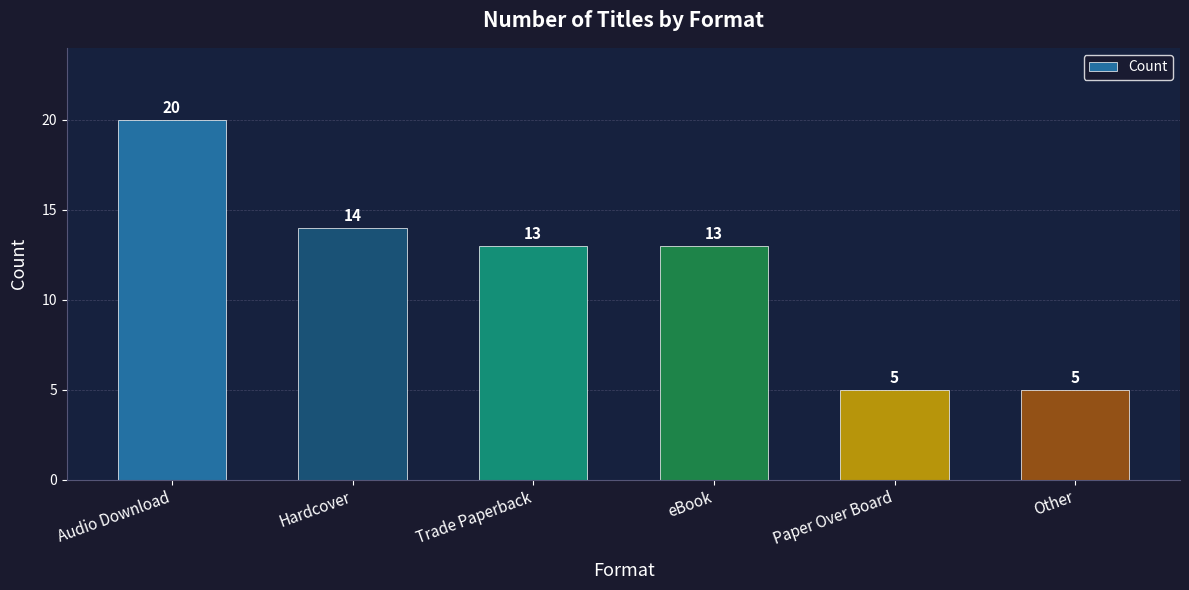

Reading left to right, transcribe all the data shown in this chart.

20	14	13	13	5	5